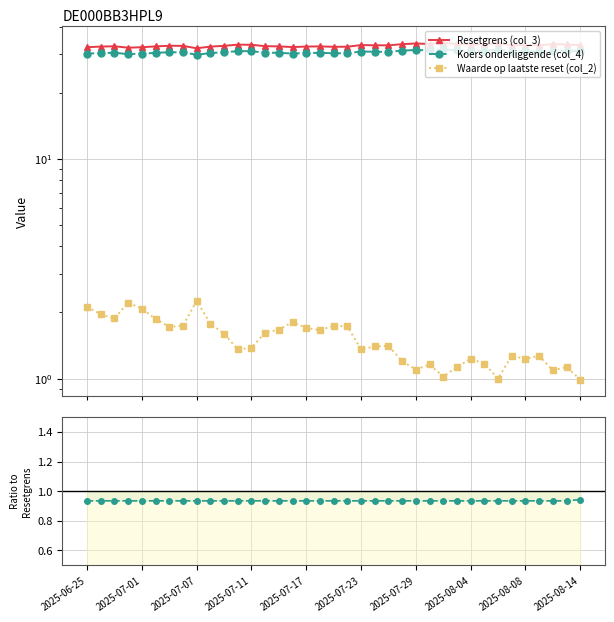

True or false: Waarde op laatste reset (col_2) and Koers onderliggende (col_4) cross at least once.

False